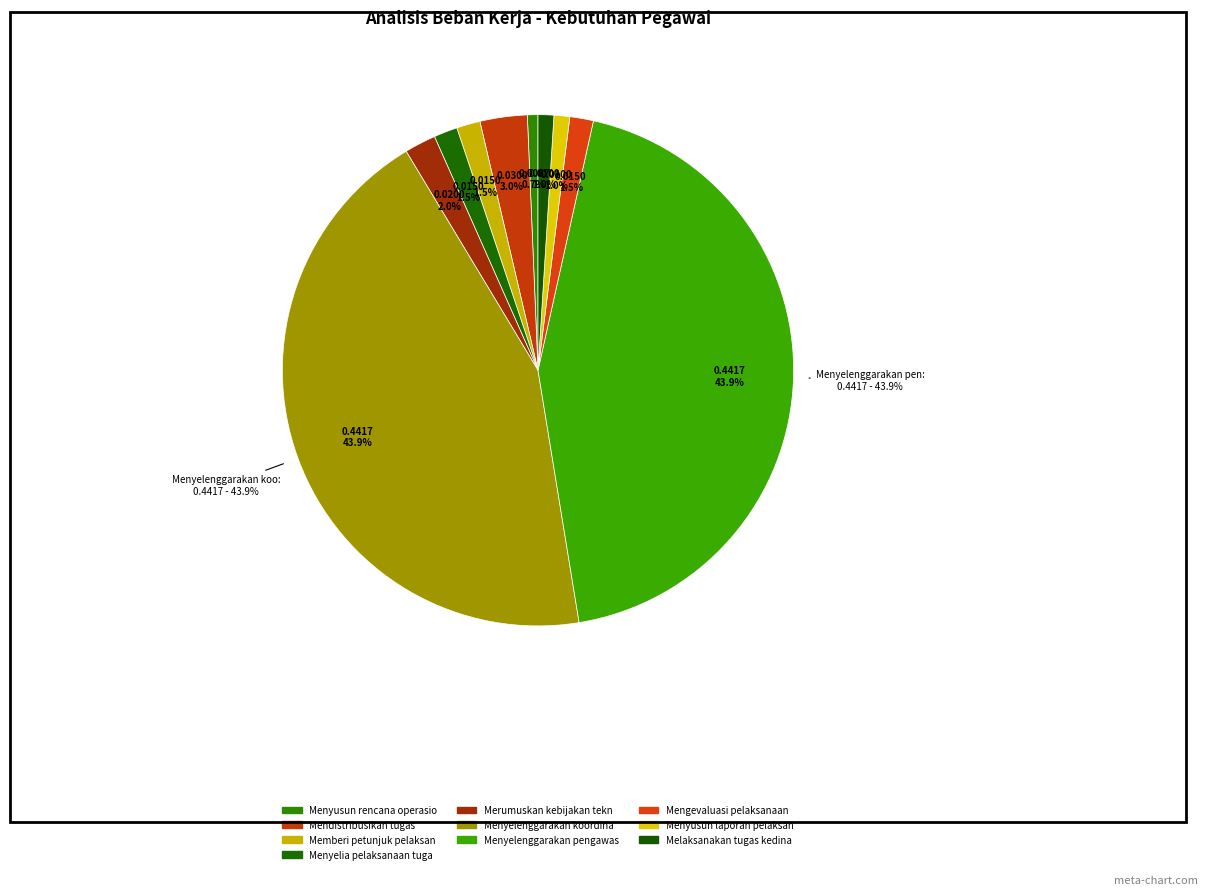

To the nearest percent, what is the difference between the largest and smallest slice percentages?

43%